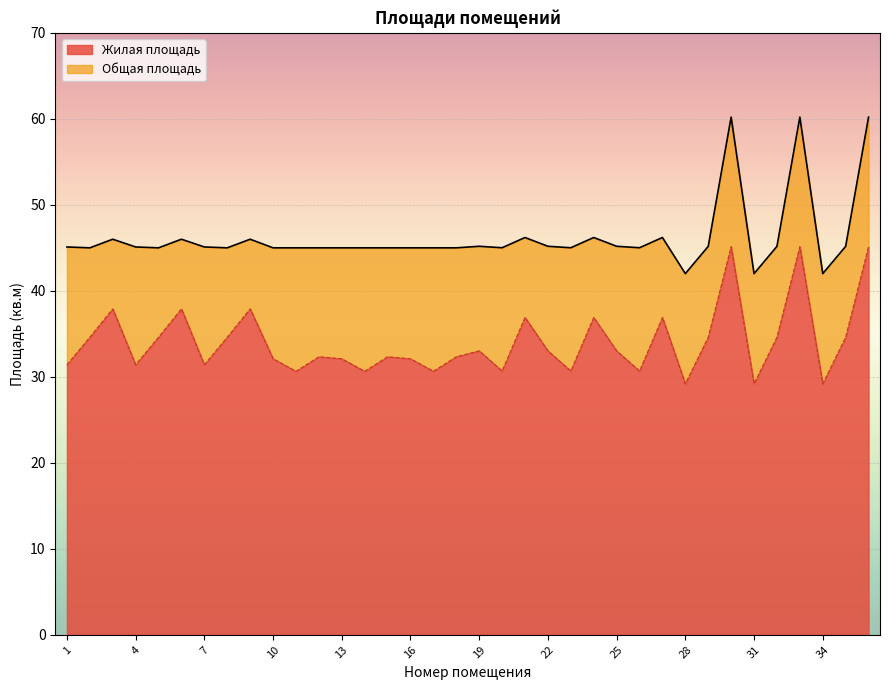

True or false: Общая площадь and Жилая площадь cross at least once.

False